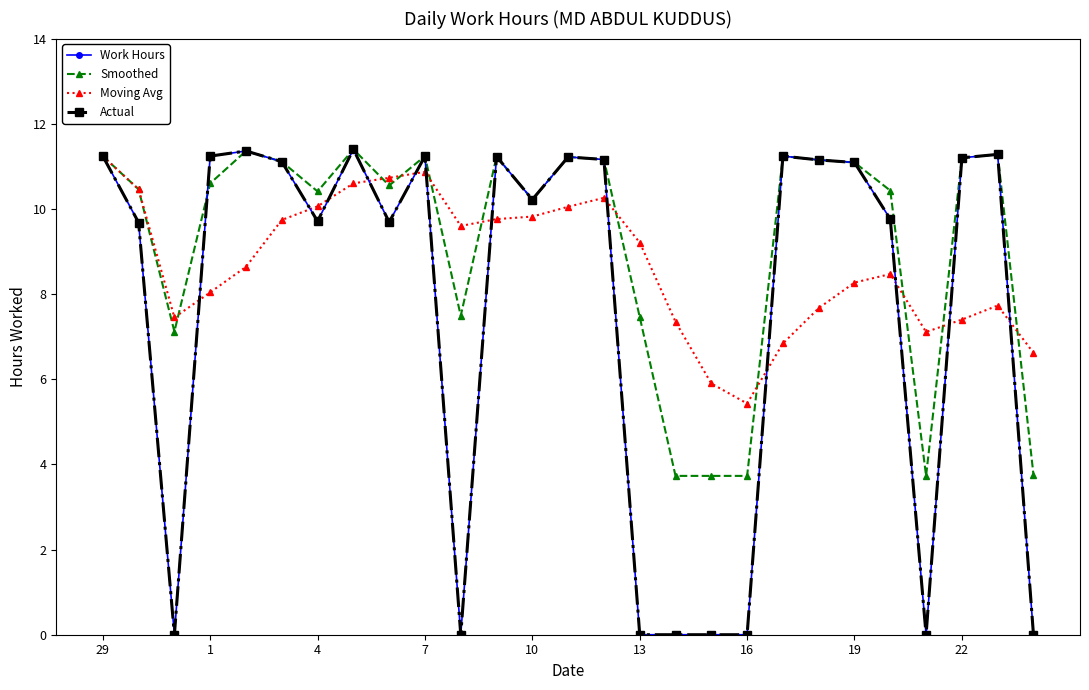

At which category is the sum across all series the highest?

29